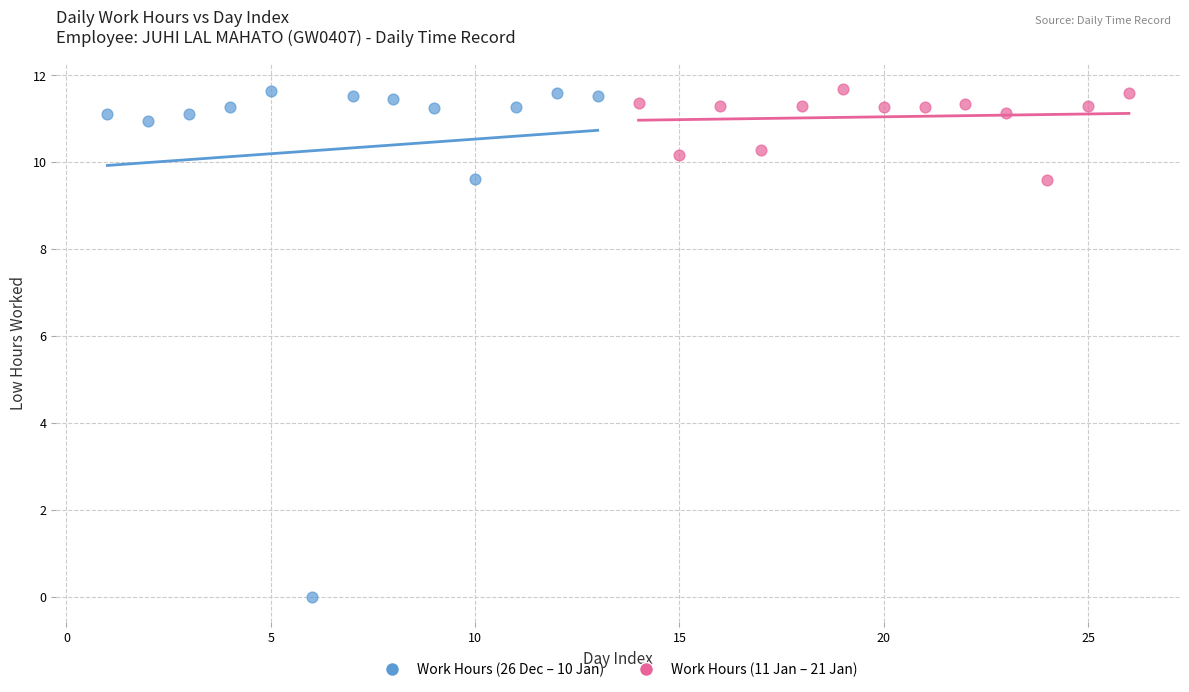

Which series reaches the minimum Y coordinate?

Work Hours (26 Dec – 10 Jan)